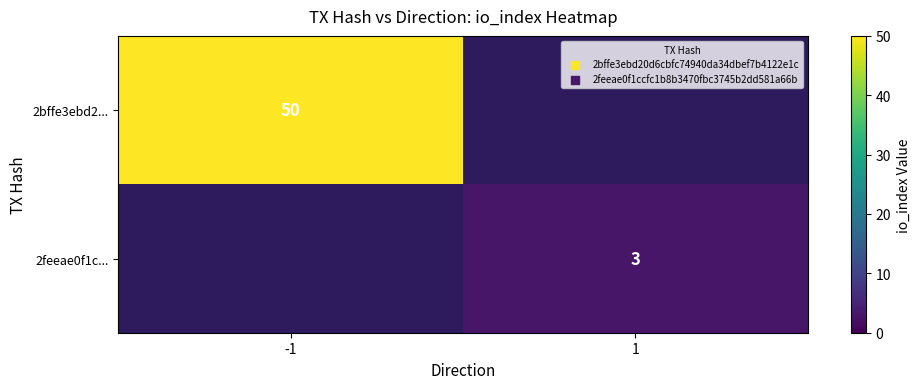

Which label corresponds to the largest value in the chart?

-1